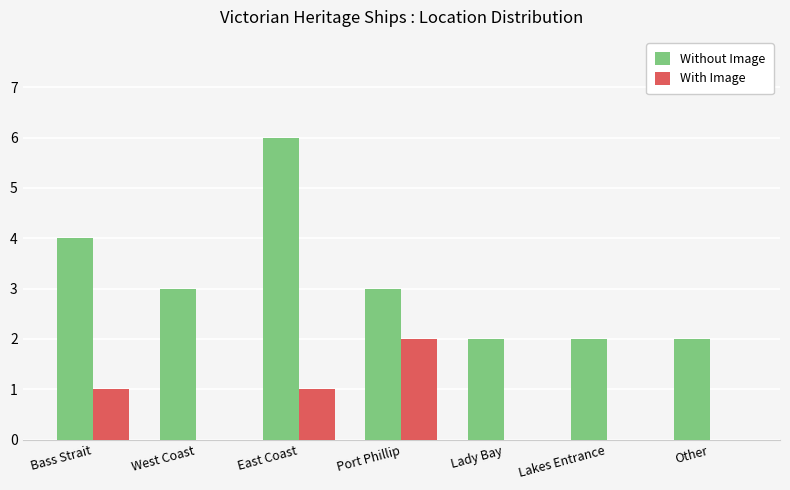

At which category is the sum across all series the highest?

East Coast